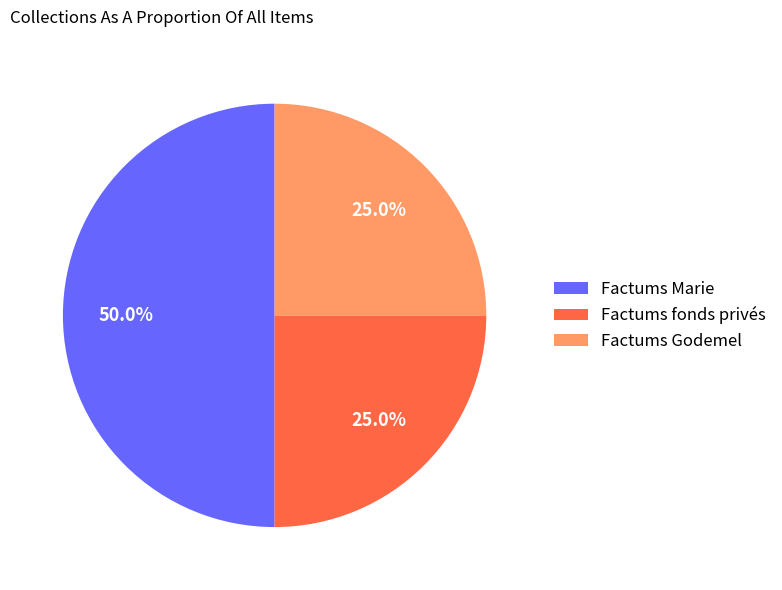

Does Factums fonds privés account for over 50% of the chart?

No